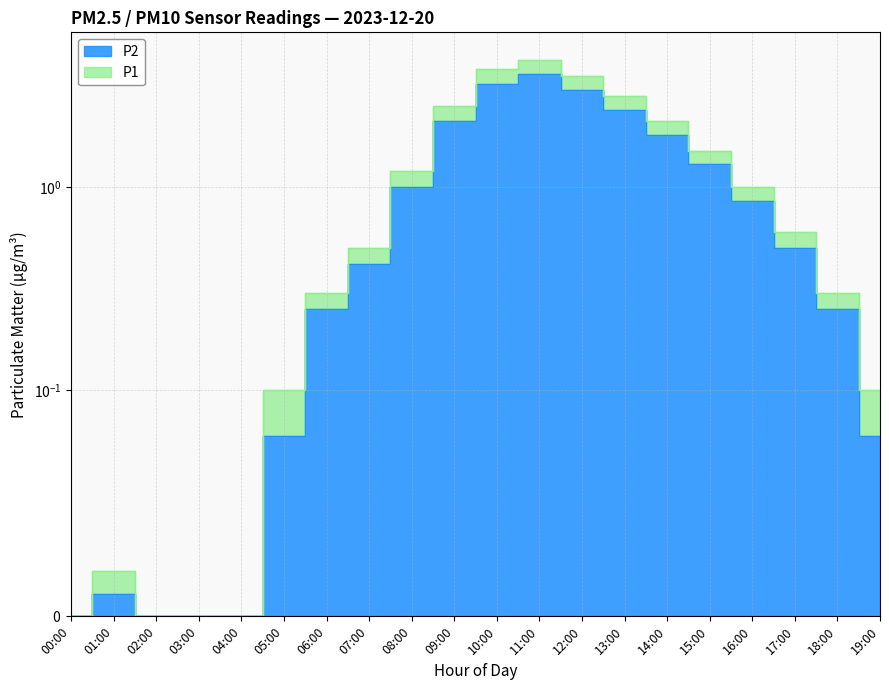

The P1 series shows 3.5 at 12:00. True or false?

True